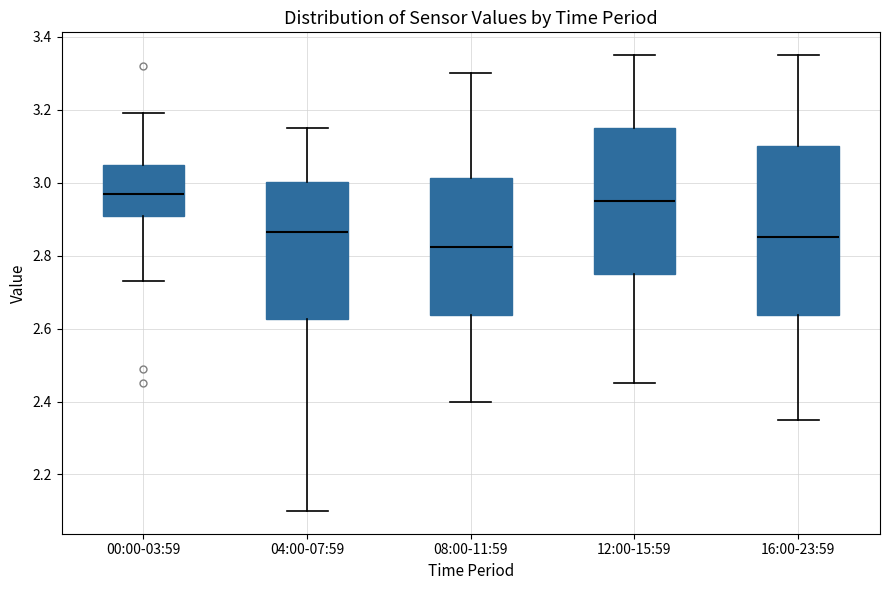

Reading left to right, transcribe this box plot: for each box, give where its median line is, the range the box spans, and where its two whiskers end, as read against the y-axis. The values are not printed on the chart, so give them approximately, as read against the axis.

00:00-03:59: median 2.98, box 2.90 to 3.06, whiskers 2.74 to 3.20
04:00-07:59: median 2.86, box 2.62 to 3.00, whiskers 2.10 to 3.16
08:00-11:59: median 2.82, box 2.64 to 3.02, whiskers 2.40 to 3.30
12:00-15:59: median 2.96, box 2.76 to 3.16, whiskers 2.46 to 3.36
16:00-23:59: median 2.86, box 2.64 to 3.10, whiskers 2.36 to 3.36